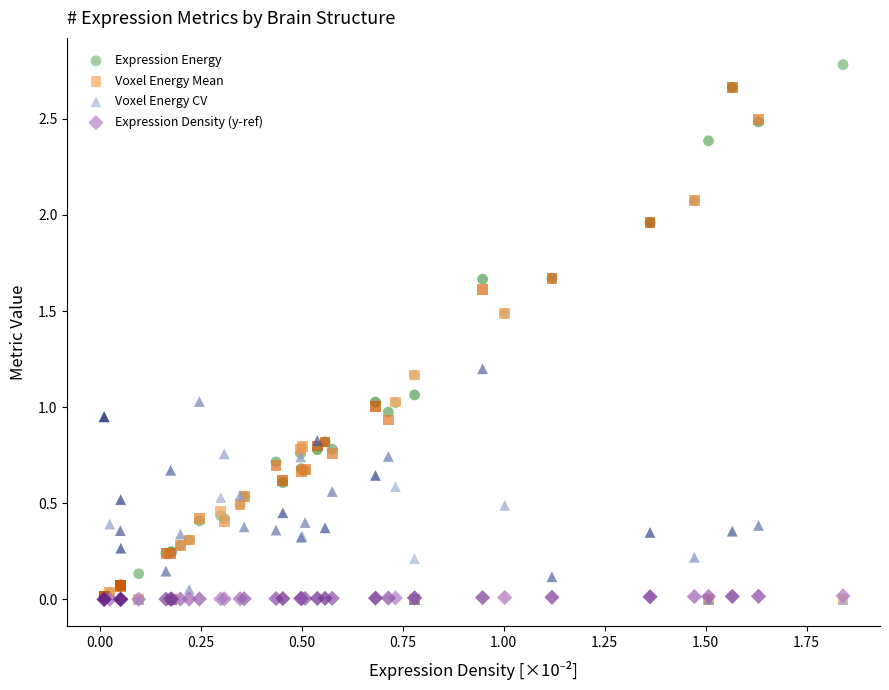

What are all the series names shown in the legend?

Expression Energy, Voxel Energy Mean, Voxel Energy CV, Expression Density (y-ref)